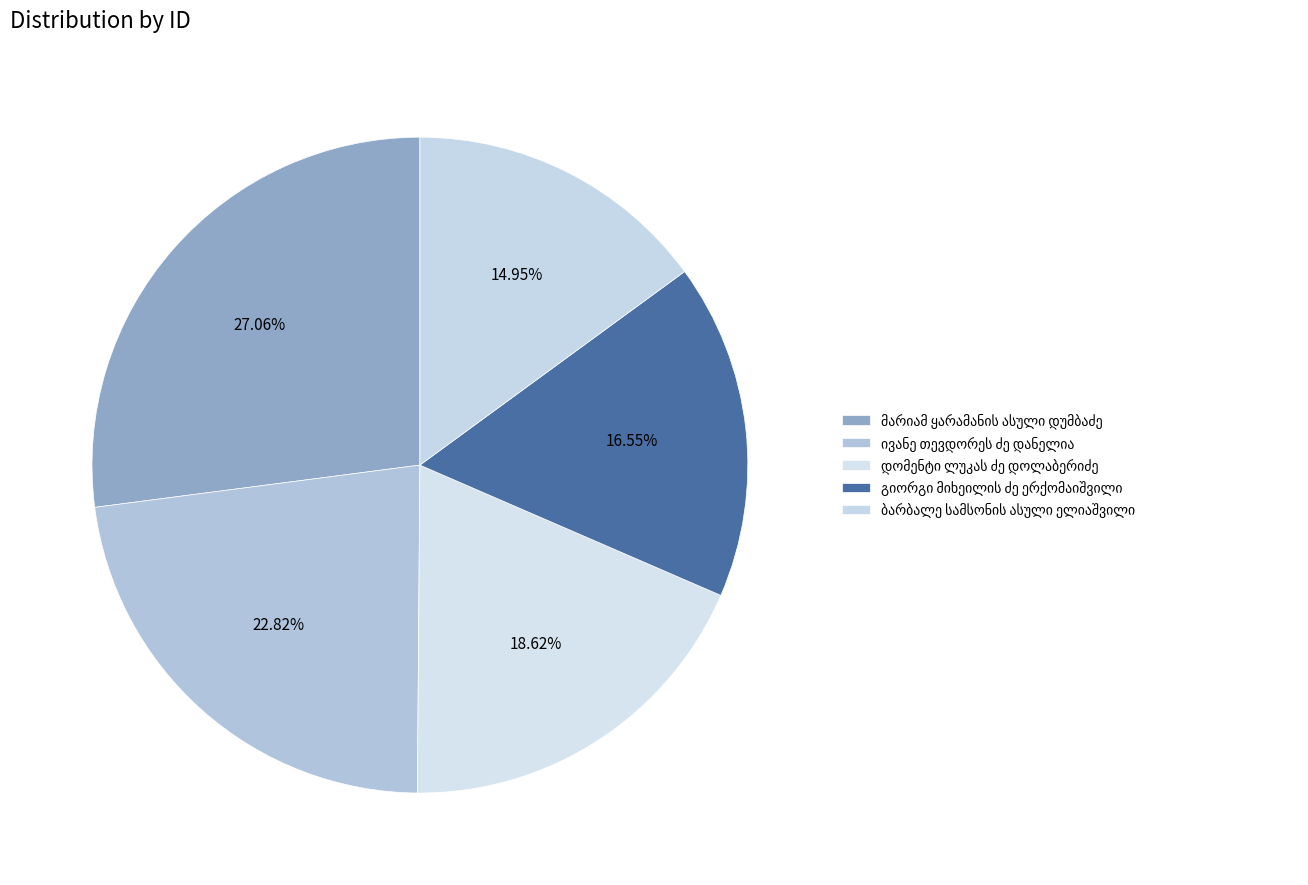

How many segments does this pie chart have?

5